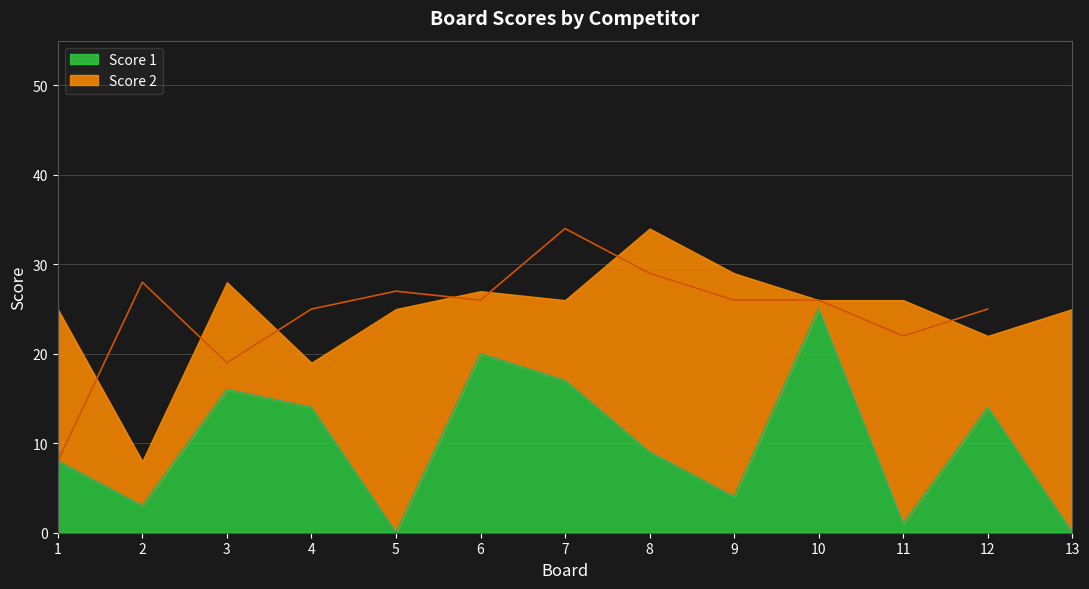

What is the approximate value at 7?

17